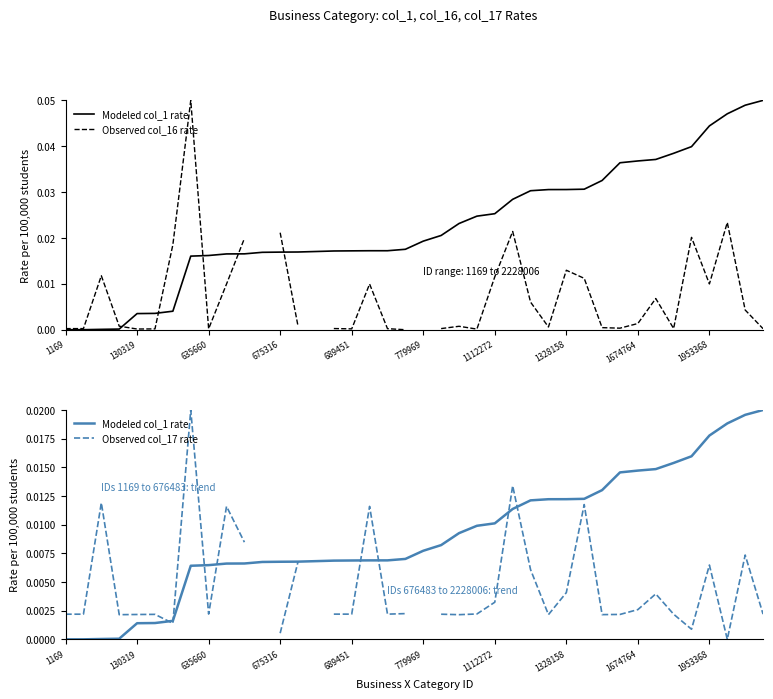

The Modeled col_1 rate series shows 0.0 at 37. True or false?

False